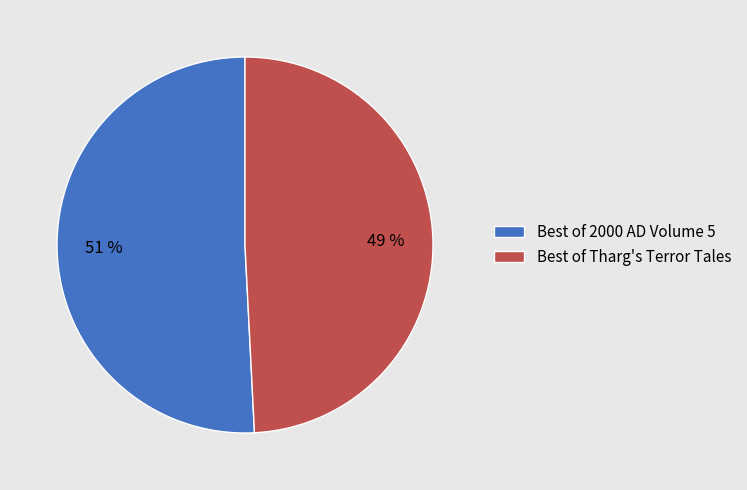

Approximately how many times larger is the value at Best of 2000 AD Volume 5 compared to Best of Tharg's Terror Tales?

1.0